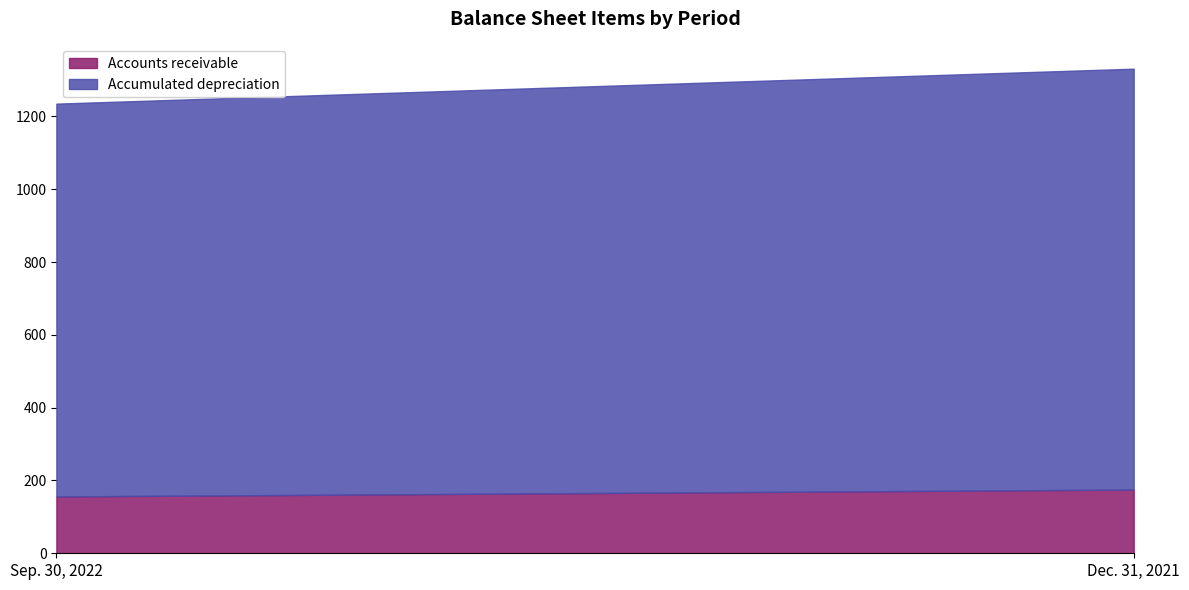

How many data points in Accumulated depreciation are less than 1156?

1